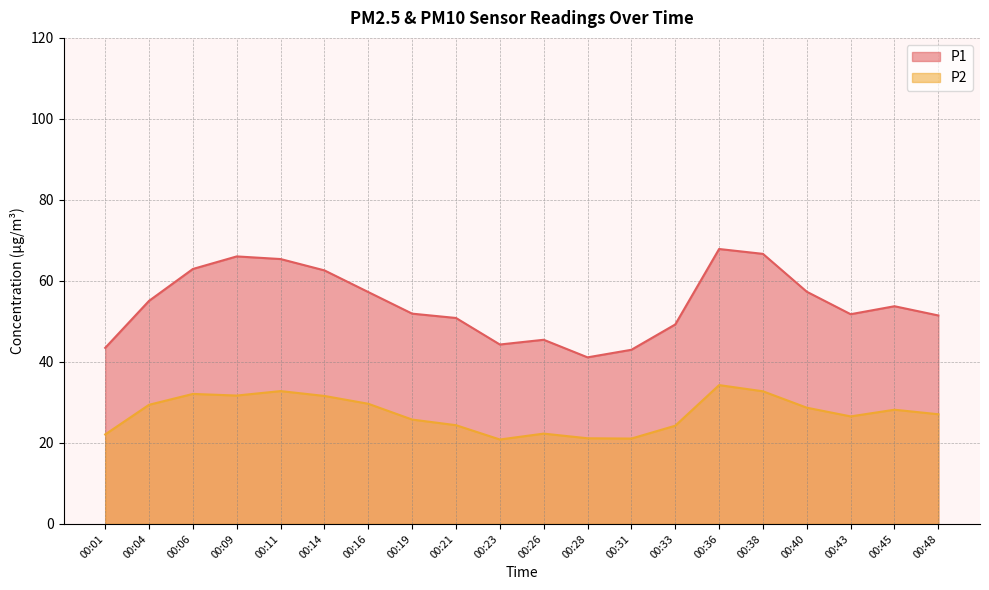

What is the total value across all series at 00:40?

86.0